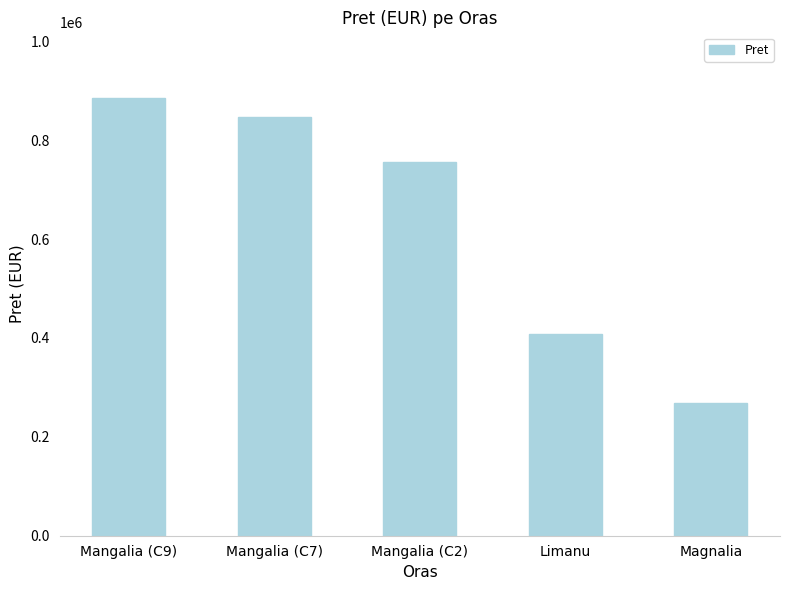

Reading right to left, what are all the values shown in this chart?

267500	408500	756728	847612	885502